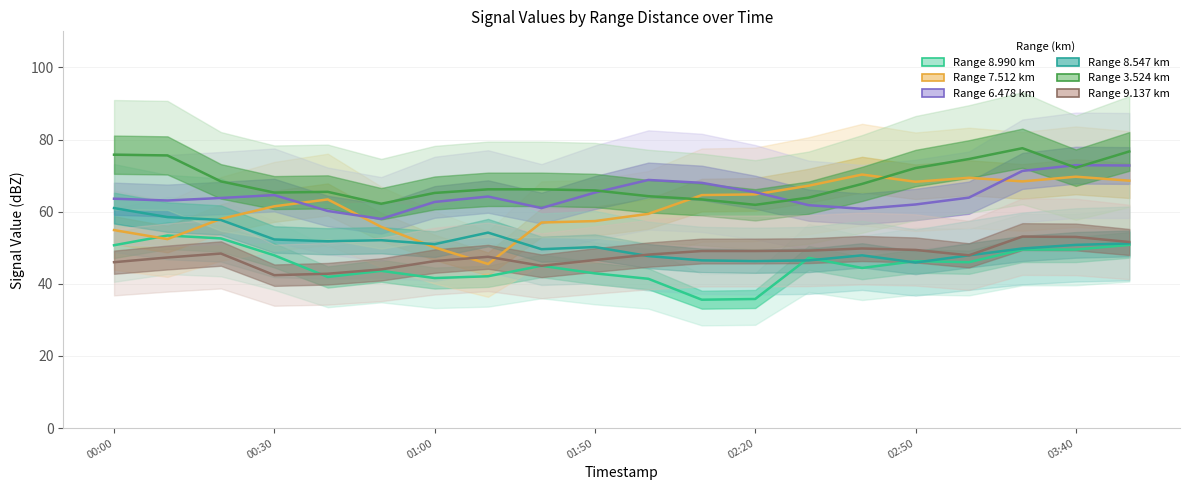

True or false: Range 3.524 km and Range 7.512 km cross at least once.

True